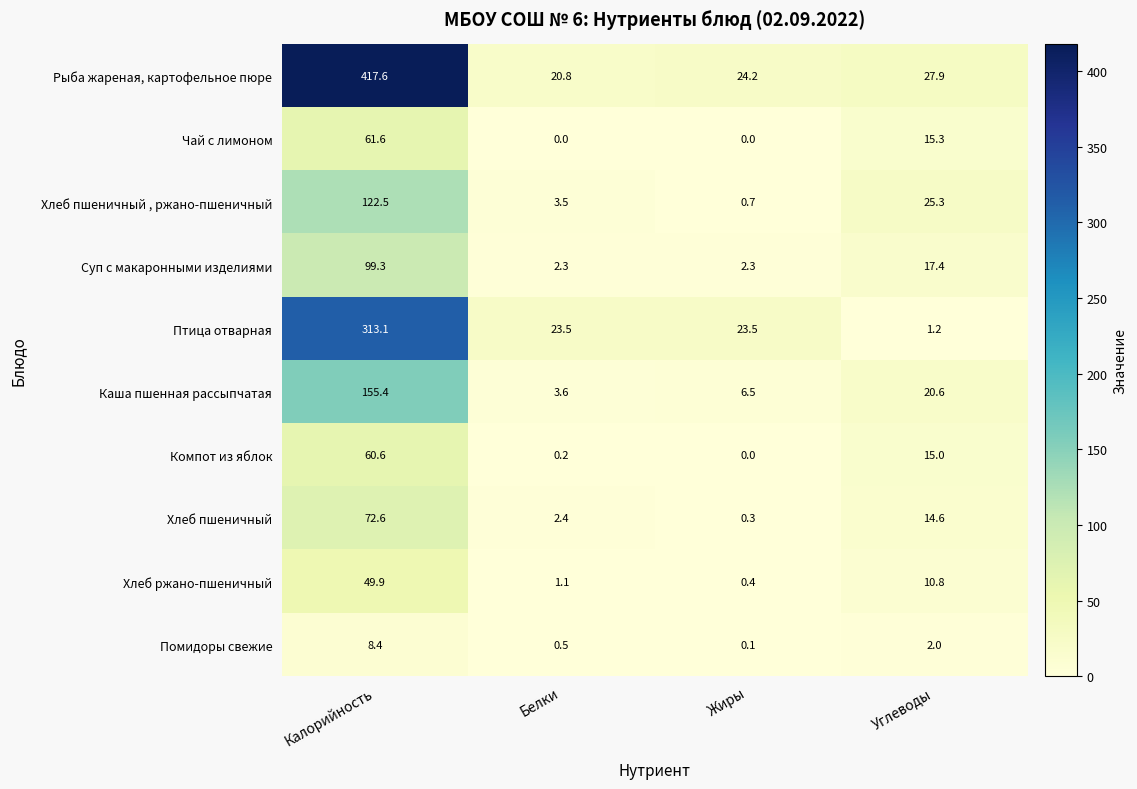

Between Калорийность and Жиры, which series saw the biggest shift?

Рыба жареная, картофельное пюре